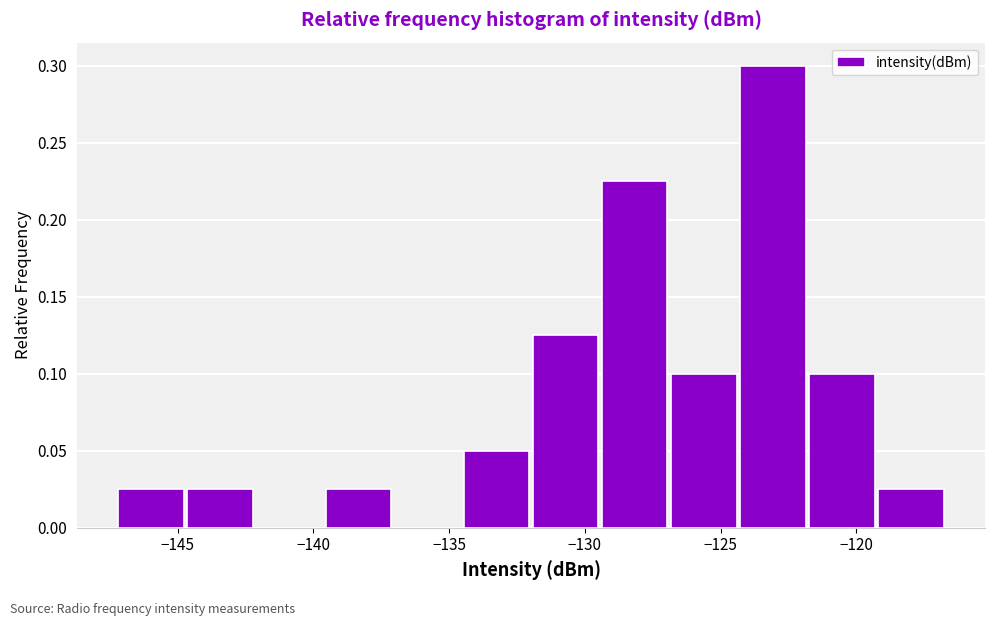

Over which range of the x-axis is the bar tallest?

-124.5 to -121.5